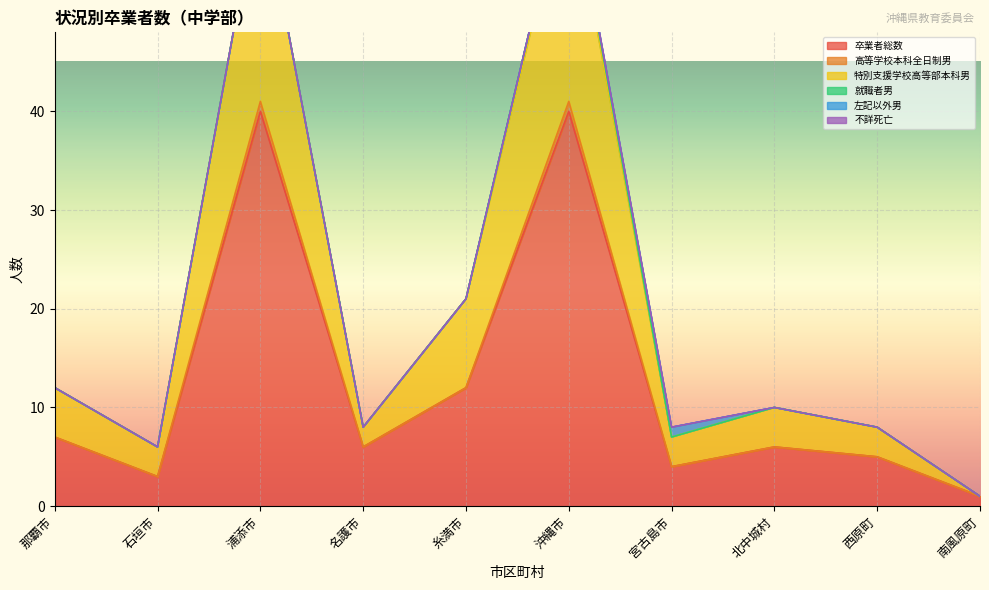

What position from the left is 南風原町?

10